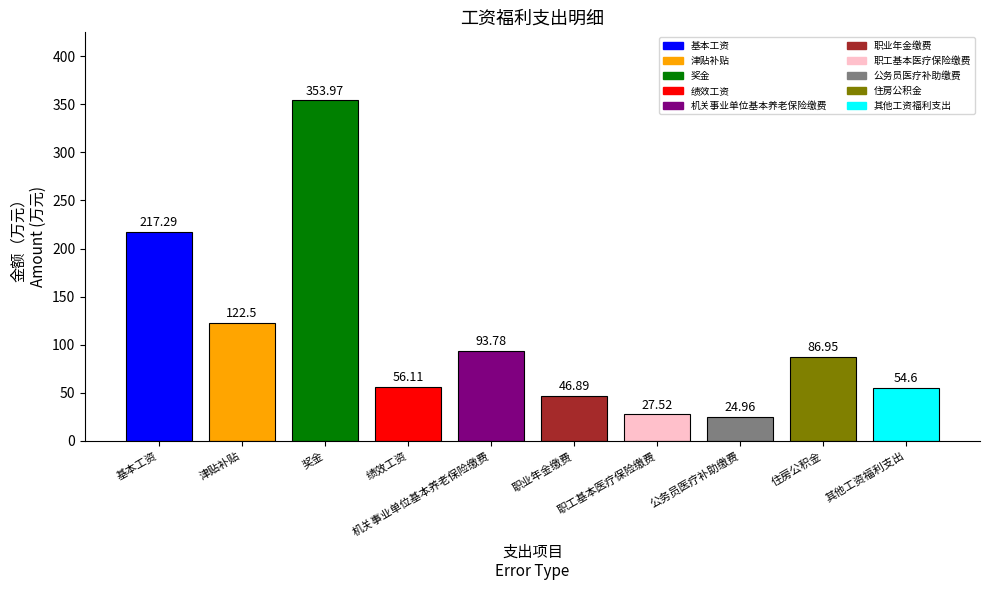

Rank the categories by value from highest to lowest.

奖金, 基本工资, 津贴补贴, 机关事业单位基本养老保险缴费, 住房公积金, 绩效工资, 其他工资福利支出, 职业年金缴费, 职工基本医疗保险缴费, 公务员医疗补助缴费